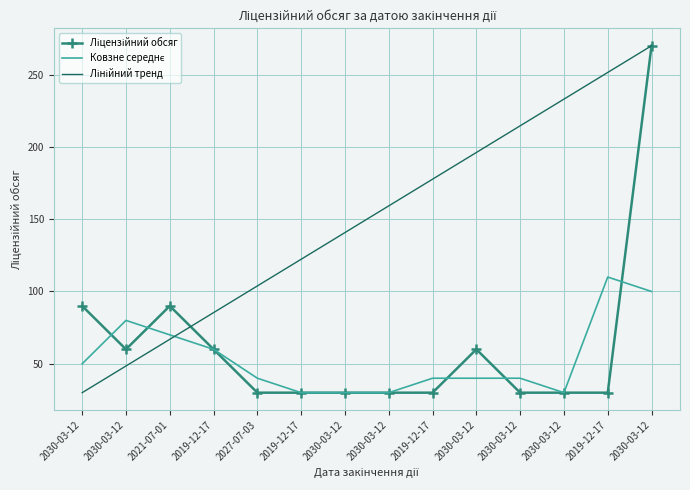

Between which two adjacent categories do Лінійний тренд and Ковзне середнє first intersect?

2021-07-01 and 2019-12-17